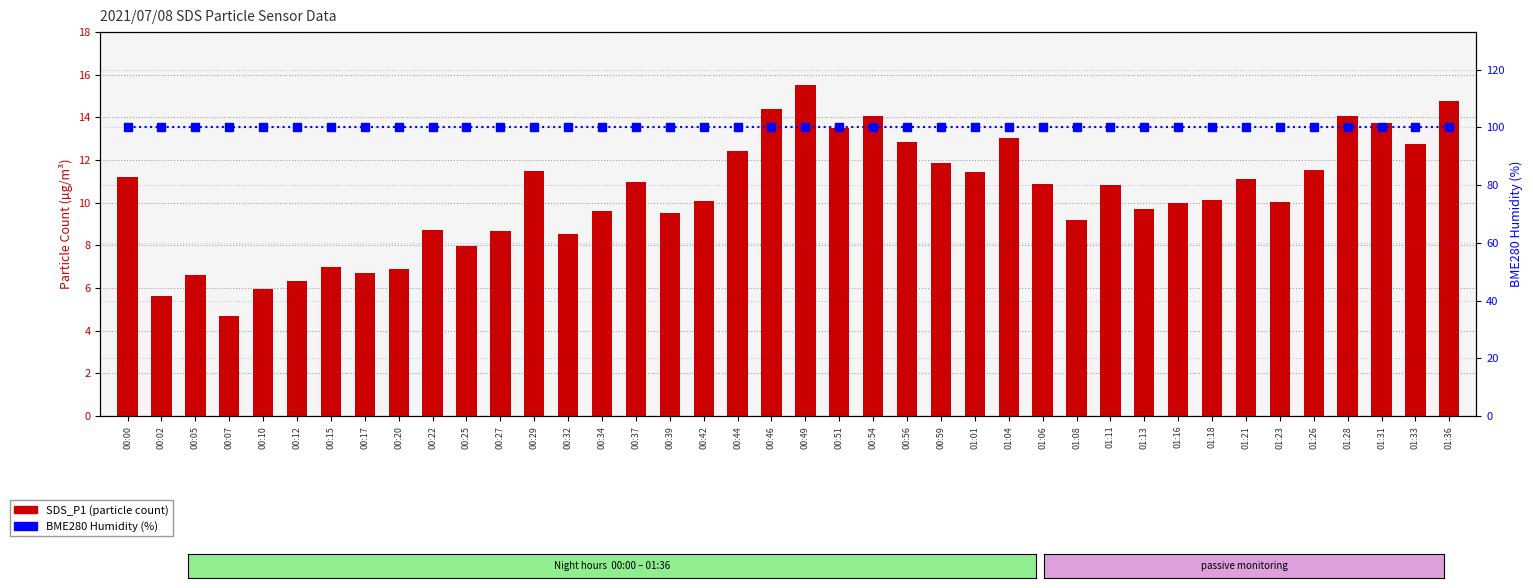

What is the value of the SDS_P1 bar at the 19th from the left?

12.4